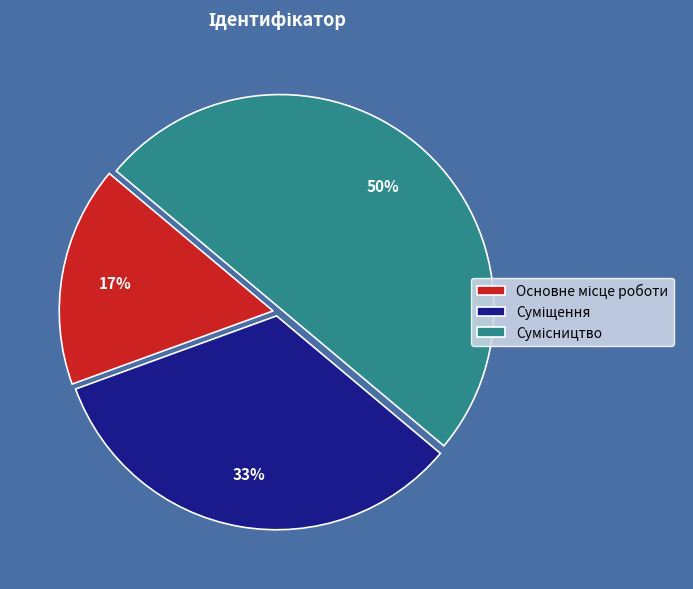

To the nearest percent, what is the difference between the largest and smallest slice percentages?

33%